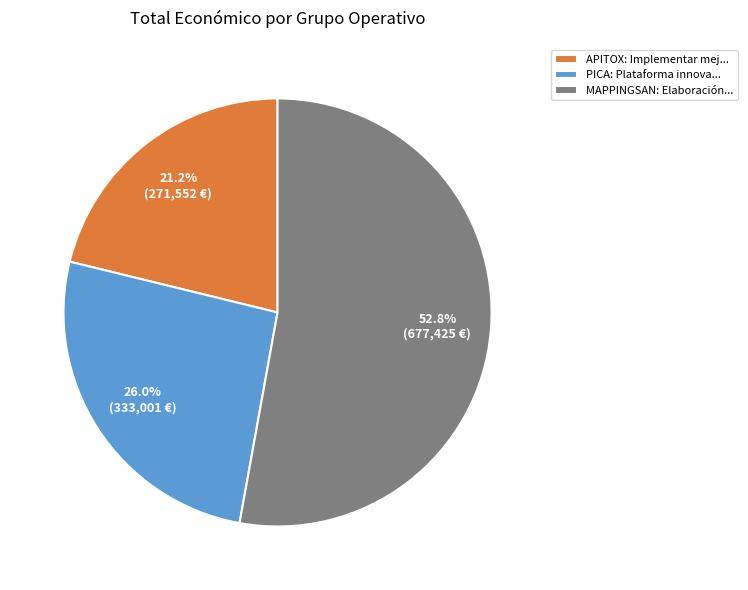

Approximately how many times larger is the value at APITOX compared to MAPPINGSAN?

0.4